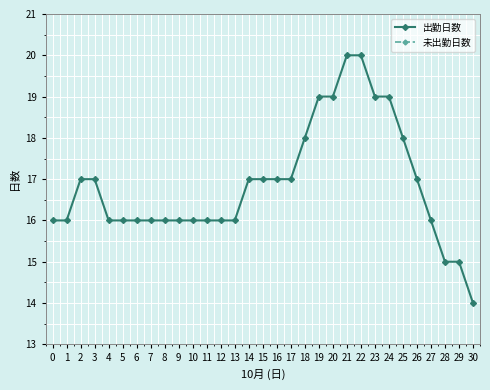

How many series are shown in this chart?

2